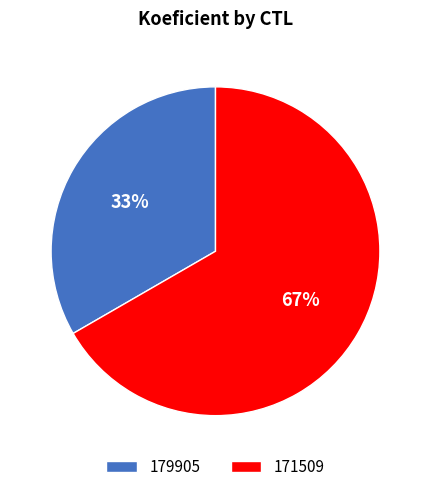

Is it true that 179905 is 26% of the pie?

False